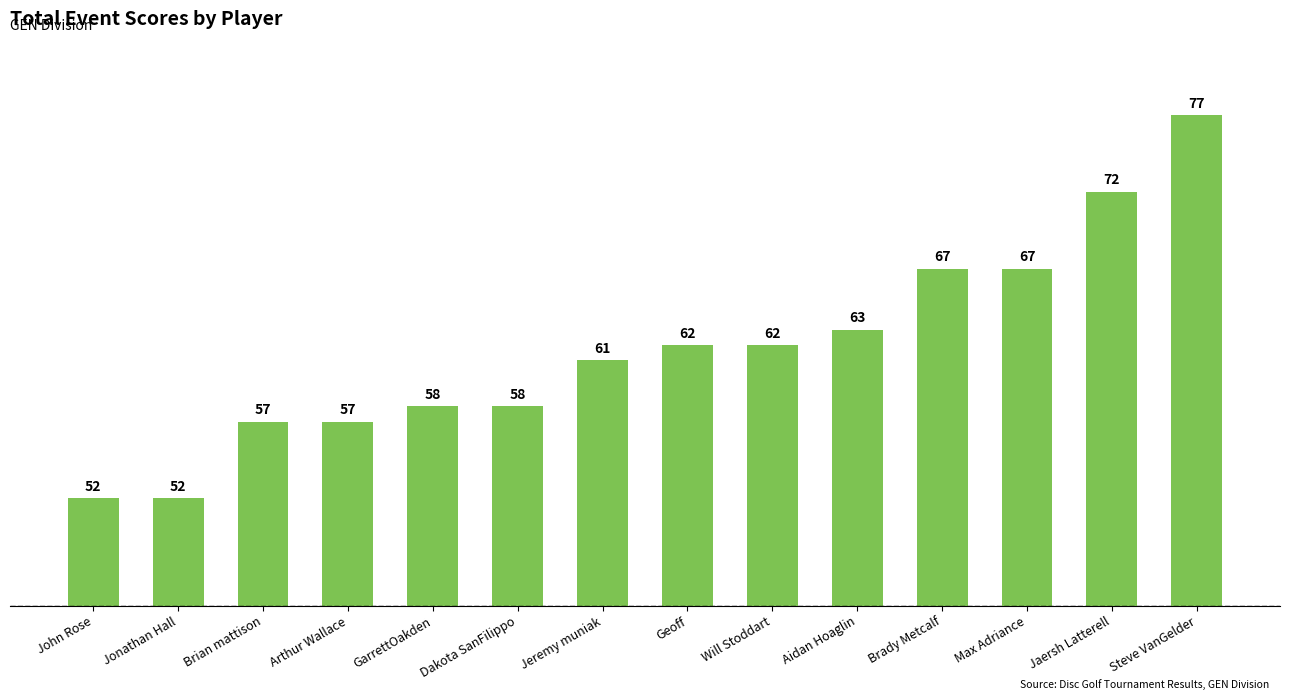

The value at Jonathan Hall is 69. True or false?

False